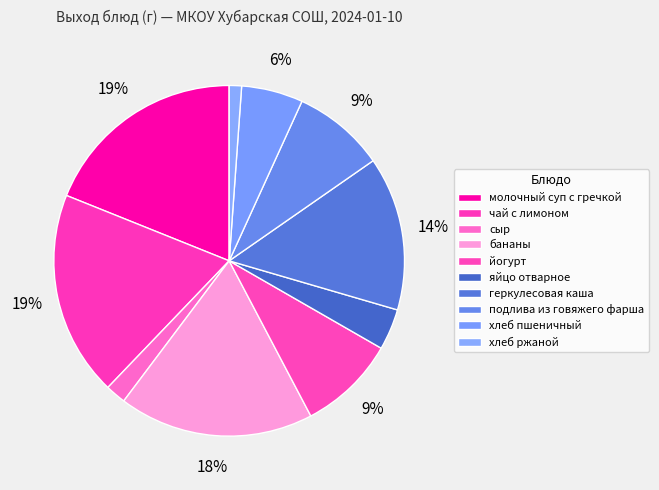

What is the change in value from молочный суп с гречкой to подлива из говяжего фарша?

-110